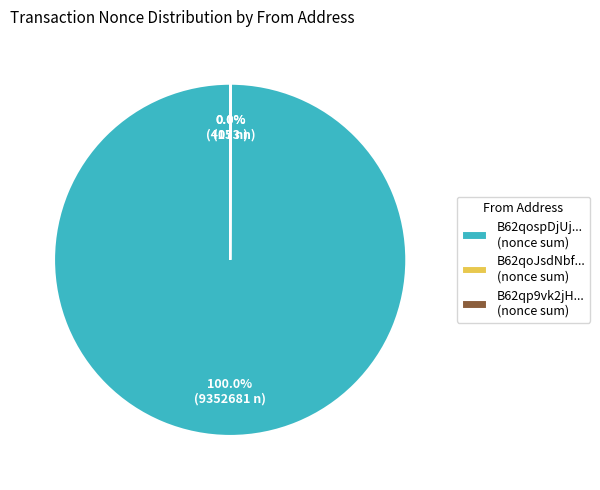

Does any single category account for the majority?

Yes